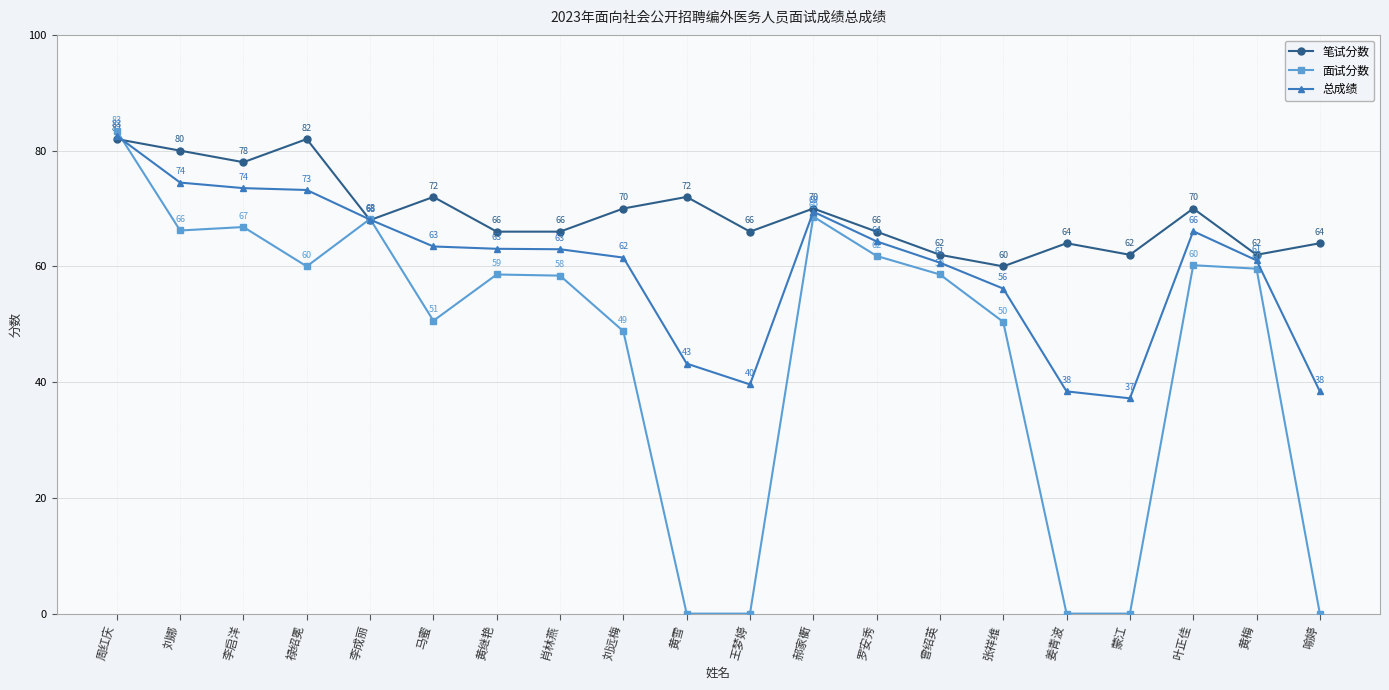

True or false: 总成绩 and 笔试分数 cross at least once.

True